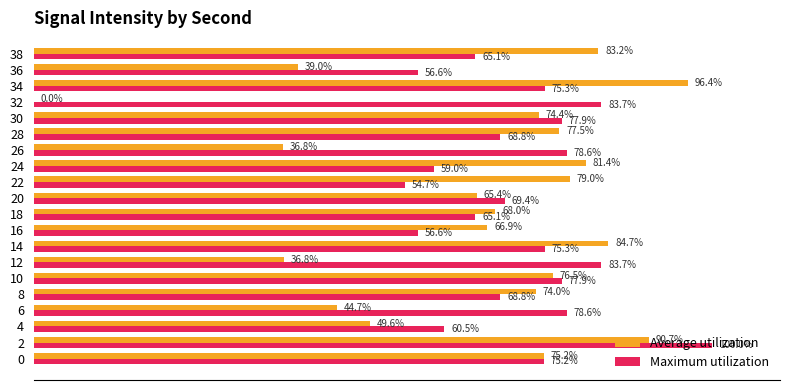

Which series has the largest total across all categories?

Maximum utilization